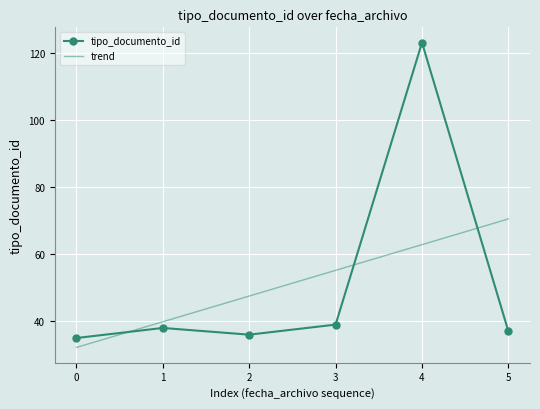

Count the number of data series in this chart.

1